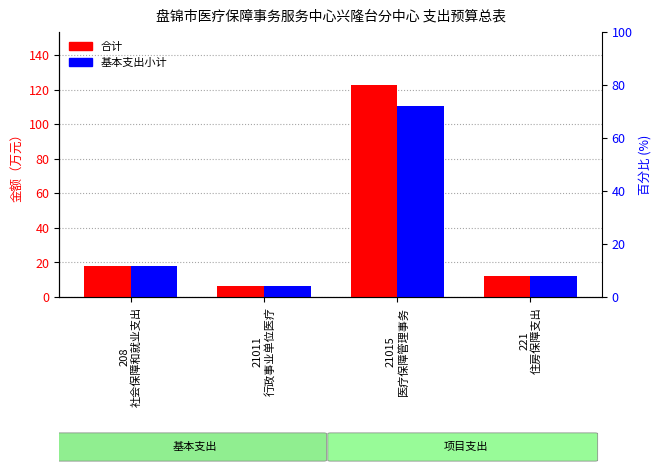

Does the chart contain any negative values?

No